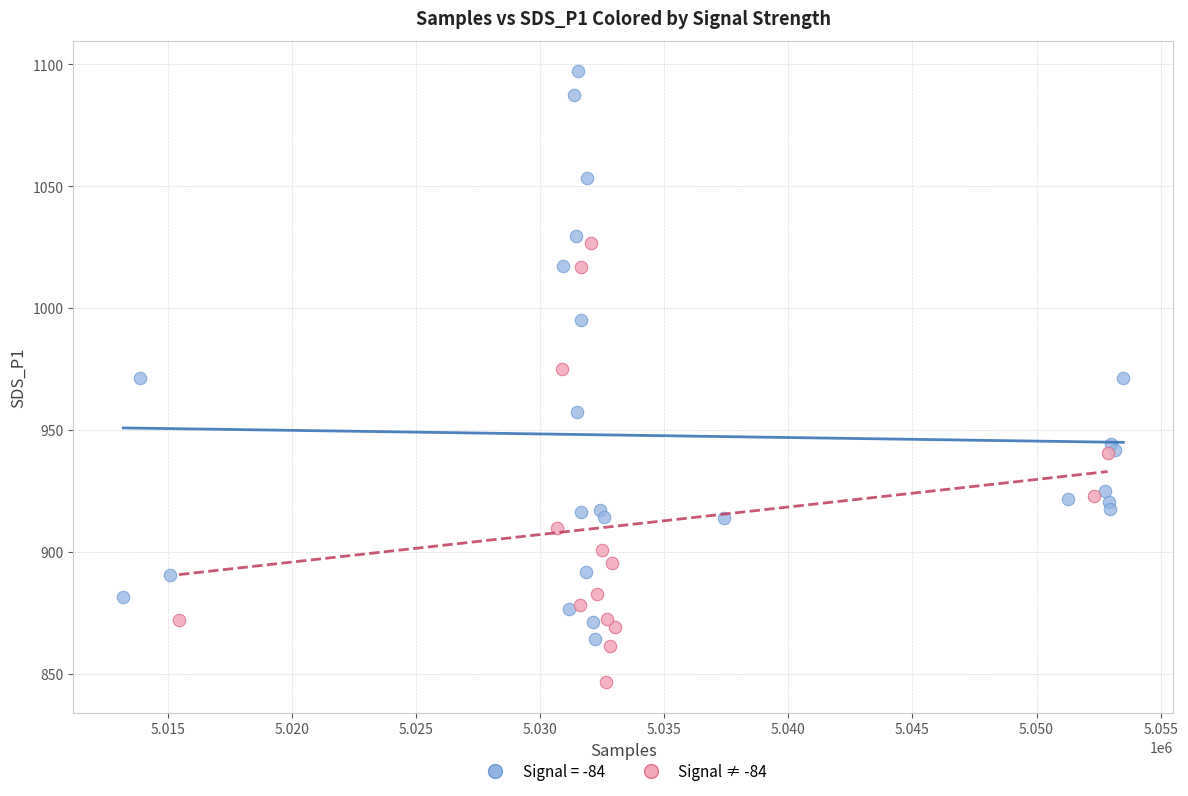

Which series has the largest Y range (max minus min)?

Signal = -84